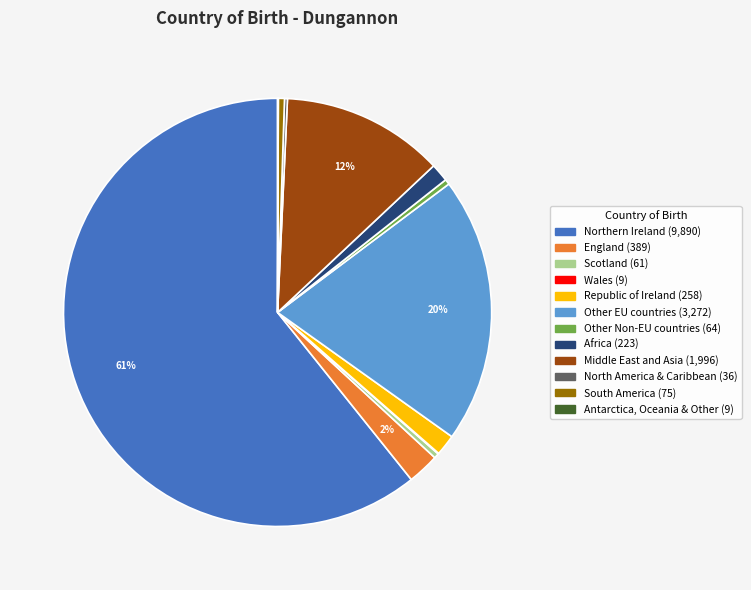

Which category accounts for the majority?

Northern Ireland